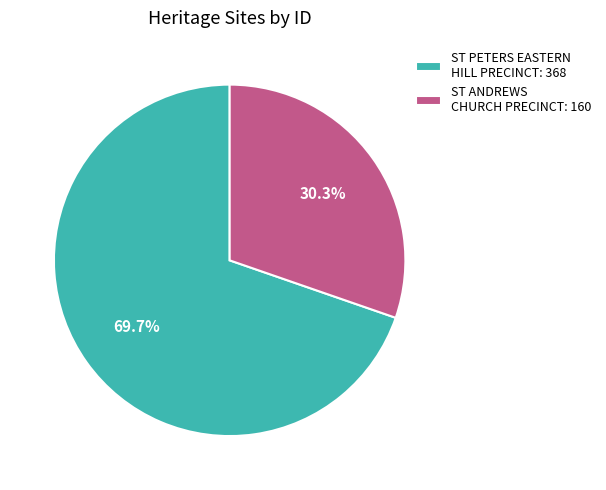

What is the ratio of the value at ST ANDREWS CHURCH PRECINCT: 160 to the value at ST PETERS EASTERN HILL PRECINCT: 368?

0.4